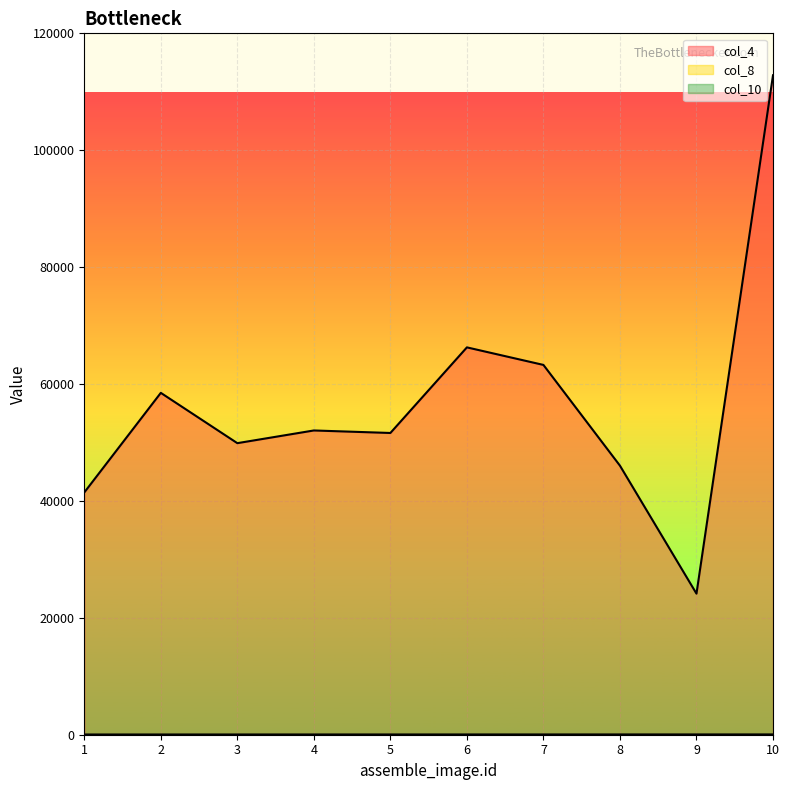

What is the total value across all series at 1?

41452